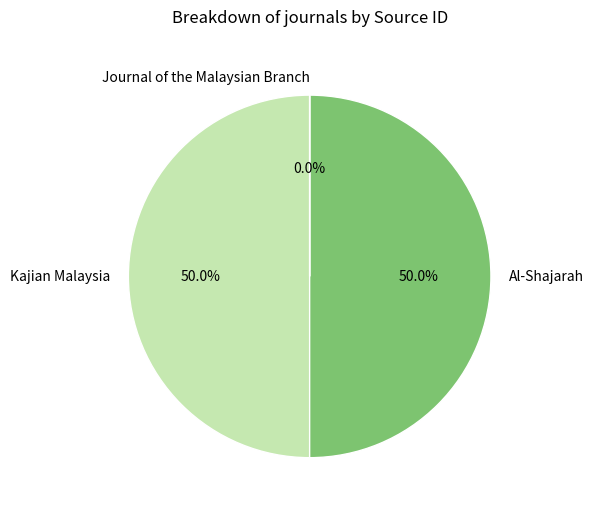

How many segments does this pie chart have?

3